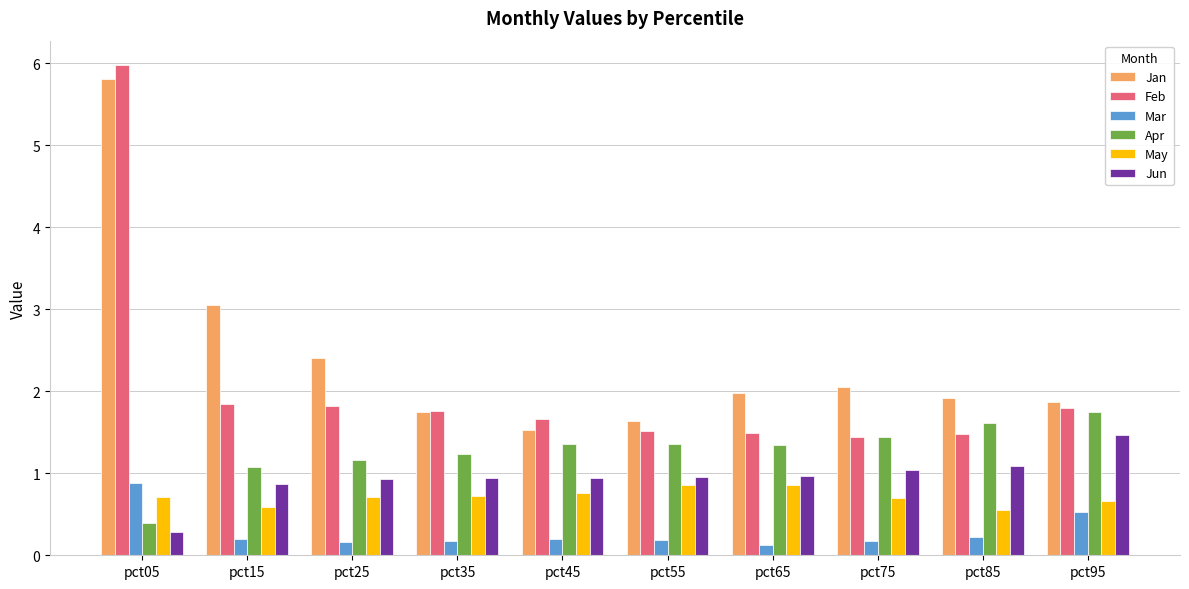

What is the maximum value for Jun?

1.5